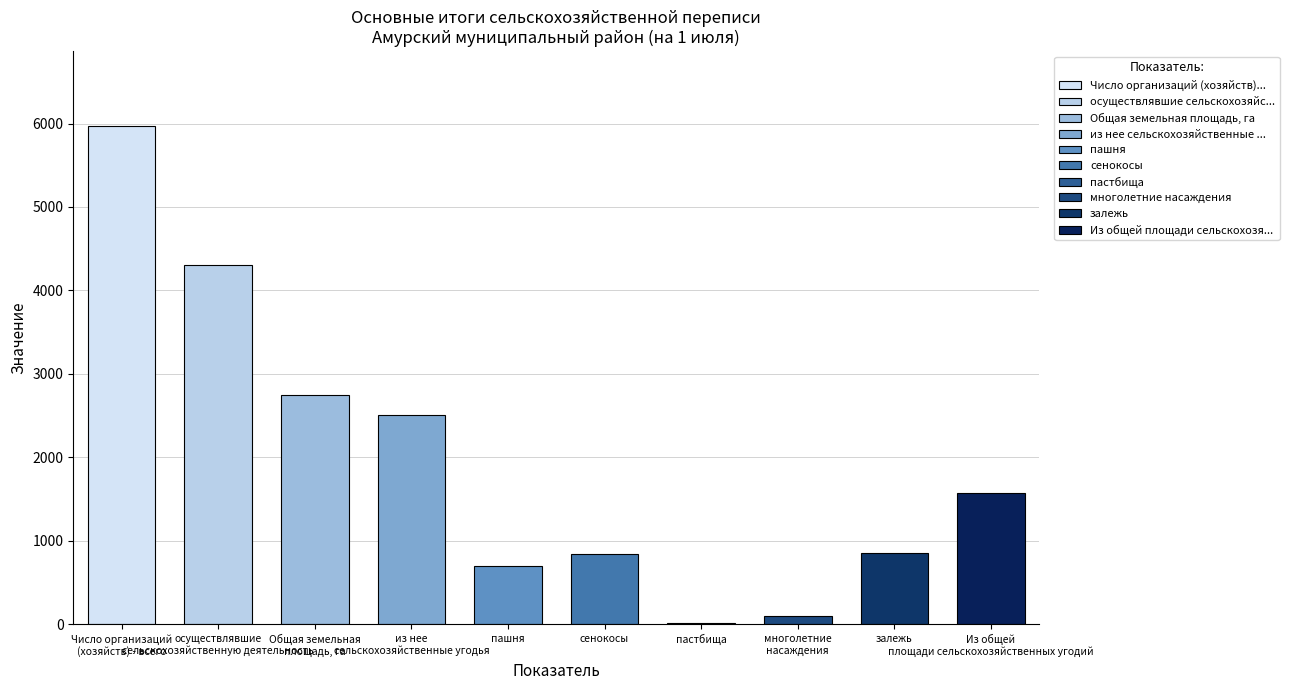

What is the maximum value shown in the chart?

5971